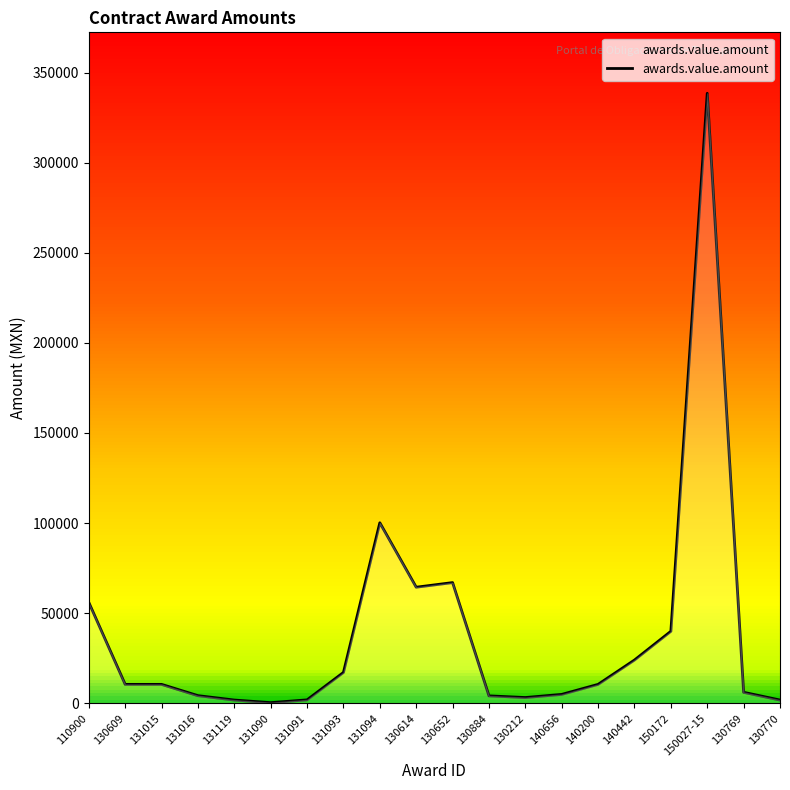

Between 131119 and 131093, which is larger?

131093